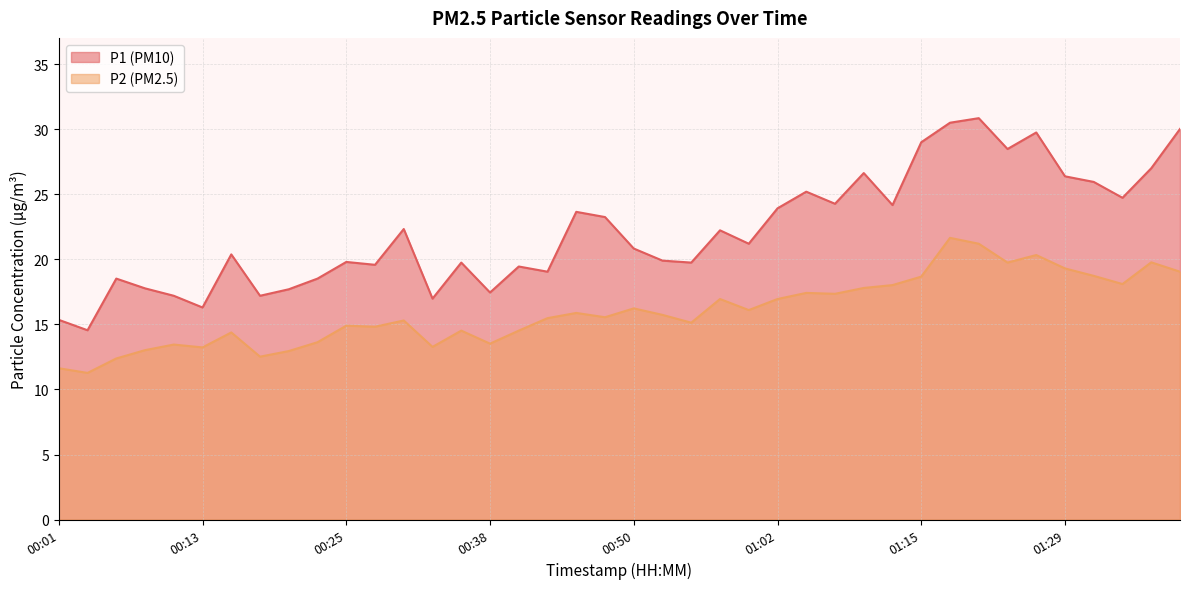

How many lines are shown in the chart?

2